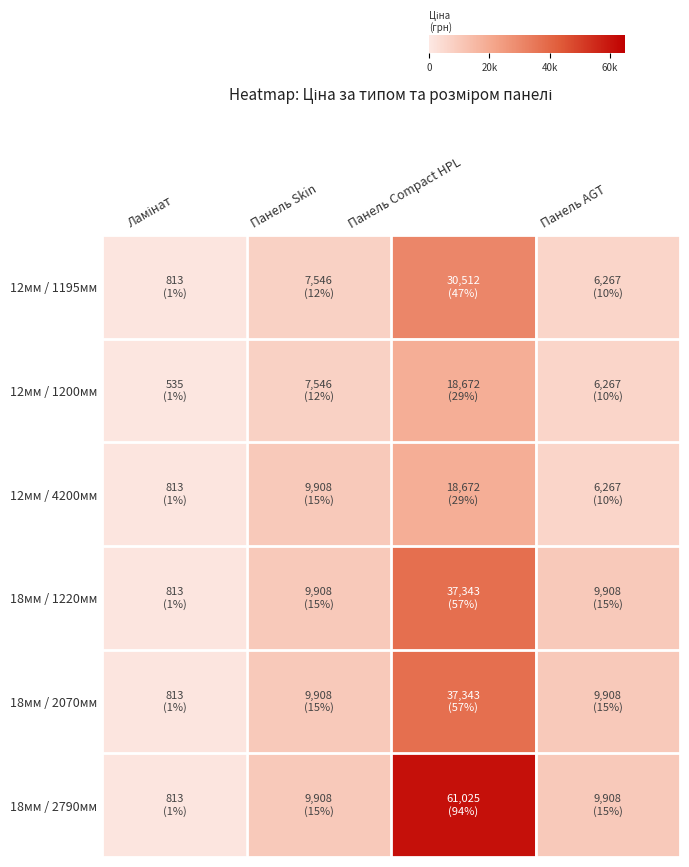

Reading left to right, extract all data points from this chart.

12мм / 1195мм: Ламінат=813.0	Панель Skin=7545.9	Панель Compact HPL=30512.3	Панель AGT=6266.7
12мм / 1200мм: Ламінат=535.4	Панель Skin=7545.9	Панель Compact HPL=18671.5	Панель AGT=6266.7
12мм / 4200мм: Ламінат=813.0	Панель Skin=9908.5	Панель Compact HPL=18671.5	Панель AGT=6266.7
18мм / 1220мм: Ламінат=813.0	Панель Skin=9908.5	Панель Compact HPL=37343.0	Панель AGT=9908.5
18мм / 2070мм: Ламінат=813.0	Панель Skin=9908.5	Панель Compact HPL=37343.0	Панель AGT=9908.5
18мм / 2790мм: Ламінат=813.0	Панель Skin=9908.5	Панель Compact HPL=61024.7	Панель AGT=9908.5